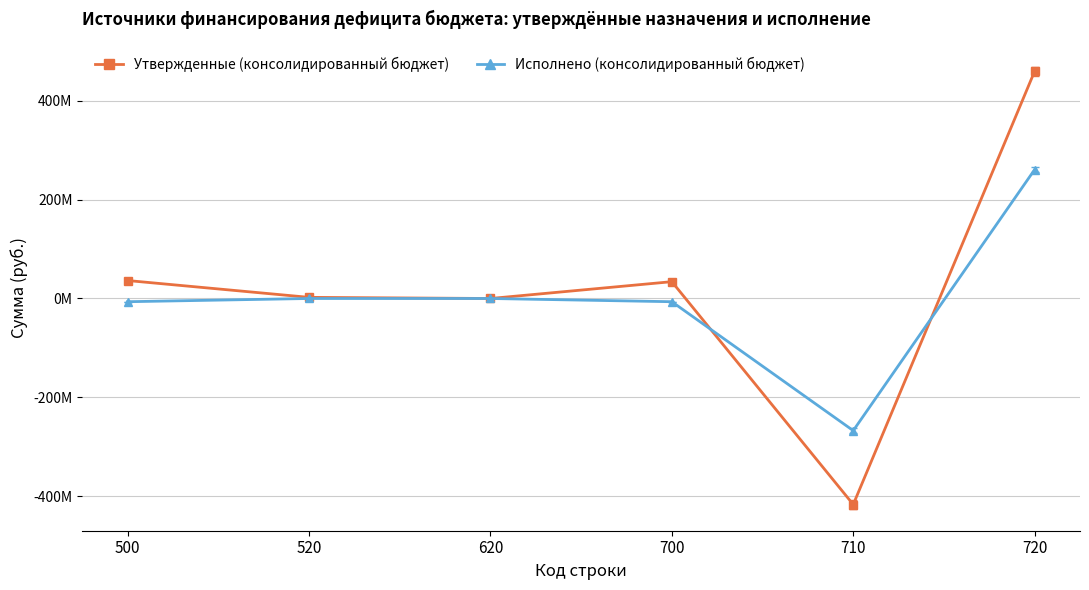

True or false: Утвержденные (консолидированный бюджет) and Исполнено (консолидированный бюджет) intersect in this chart.

True